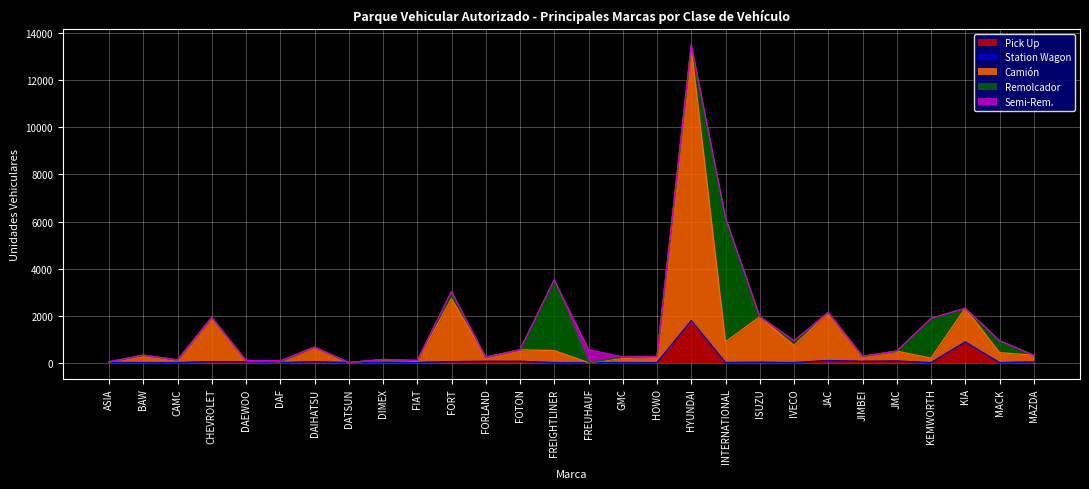

Reading left to right, list all the values displayed in this chart.

Pick Up: ASIA=6	BAW=2	CAMC=0	CHEVROLET=42	DAEWOO=36	DAF=0	DAIHATSU=37	DATSUN=0	DIMEX=13	FIAT=7	FORT=41	FORLAND=56	FOTON=56	FREIGHTLINER=0	FREUHAUF=0	GMC=2	HOWO=0	HYUNDAI=1781	INTERNATIONAL=4	ISUZU=15	IVECO=0	JAC=90	JIMBEI=56	JMC=69	KEMWORTH=0	KIA=878	MACK=0	MAZDA=30
Station Wagon: ASIA=0	BAW=0	CAMC=0	CHEVROLET=0	DAEWOO=4	DAF=0	DAIHATSU=0	DATSUN=2	DIMEX=0	FIAT=0	FORT=0	FORLAND=0	FOTON=0	FREIGHTLINER=0	FREUHAUF=0	GMC=0	HOWO=0	HYUNDAI=4	INTERNATIONAL=0	ISUZU=0	IVECO=0	JAC=0	JIMBEI=0	JMC=0	KEMWORTH=0	KIA=1	MACK=0	MAZDA=1
Camión: ASIA=27	BAW=315	CAMC=106	CHEVROLET=1857	DAEWOO=45	DAF=36	DAIHATSU=625	DATSUN=1	DIMEX=121	FIAT=52	FORT=2679	FORLAND=174	FOTON=491	FREIGHTLINER=511	FREUHAUF=1	GMC=177	HOWO=230	HYUNDAI=11617	INTERNATIONAL=880	ISUZU=1934	IVECO=732	JAC=2016	JIMBEI=213	JMC=420	KEMWORTH=193	KIA=1435	MACK=426	MAZDA=286
Remolcador: ASIA=3	BAW=0	CAMC=11	CHEVROLET=26	DAEWOO=9	DAF=10	DAIHATSU=0	DATSUN=0	DIMEX=1	FIAT=35	FORT=297	FORLAND=0	FOTON=0	FREIGHTLINER=3011	FREUHAUF=3	GMC=64	HOWO=28	HYUNDAI=83	INTERNATIONAL=5273	ISUZU=14	IVECO=196	JAC=34	JIMBEI=0	JMC=0	KEMWORTH=1685	KIA=0	MACK=503	MAZDA=0
Semi-Rem.: ASIA=0	BAW=0	CAMC=2	CHEVROLET=0	DAEWOO=0	DAF=38	DAIHATSU=0	DATSUN=0	DIMEX=1	FIAT=3	FORT=4	FORLAND=0	FOTON=0	FREIGHTLINER=3	FREUHAUF=548	GMC=2	HOWO=0	HYUNDAI=32	INTERNATIONAL=12	ISUZU=0	IVECO=0	JAC=0	JIMBEI=1	JMC=1	KEMWORTH=3	KIA=0	MACK=6	MAZDA=0